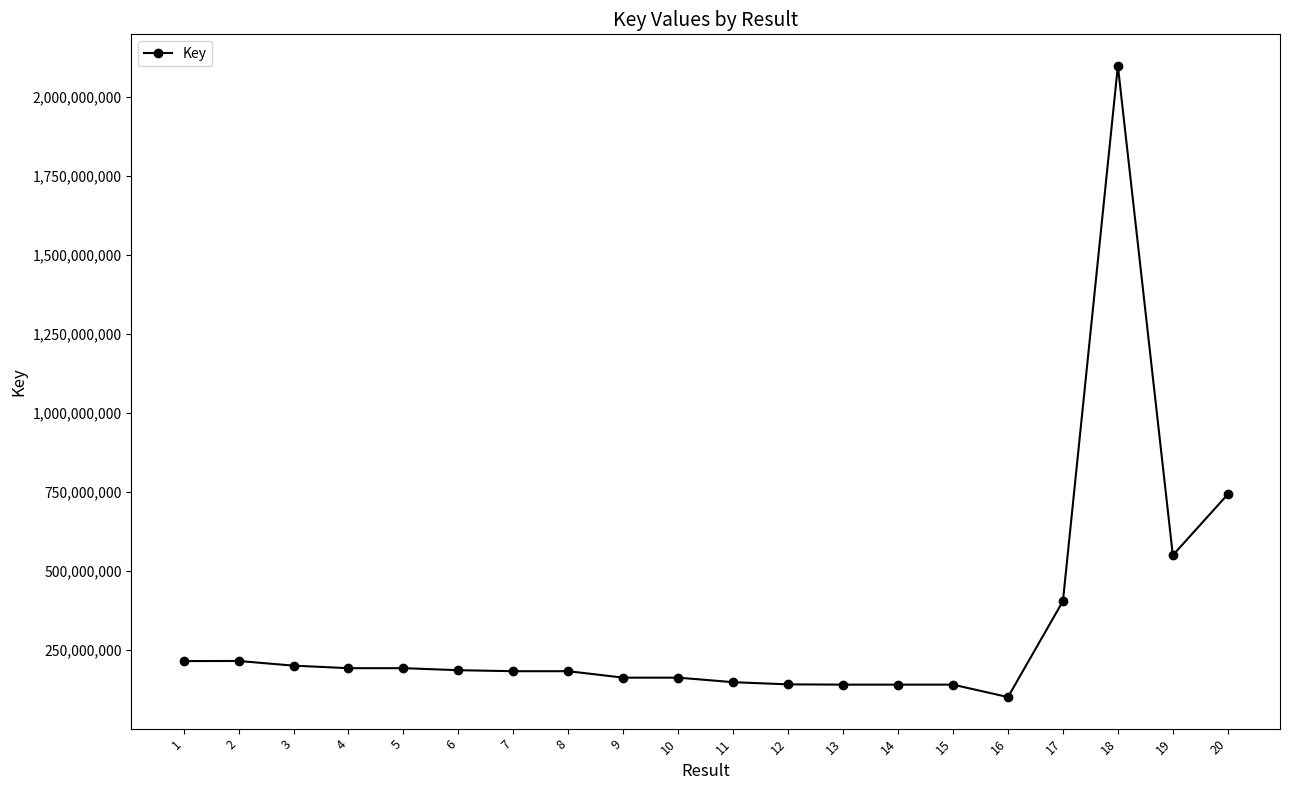

At which label does the data first exceed 186182930?

1